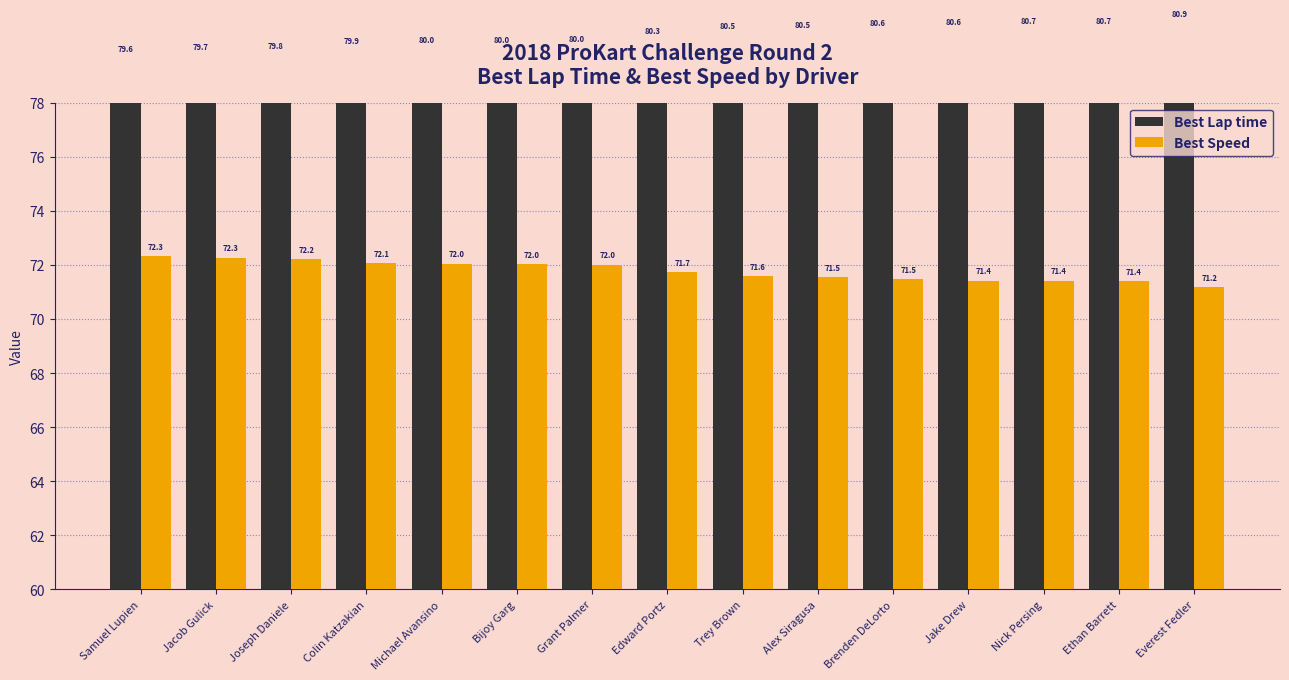

The value of Best Lap time at Alex Siragusa is 80.5. True or false?

True